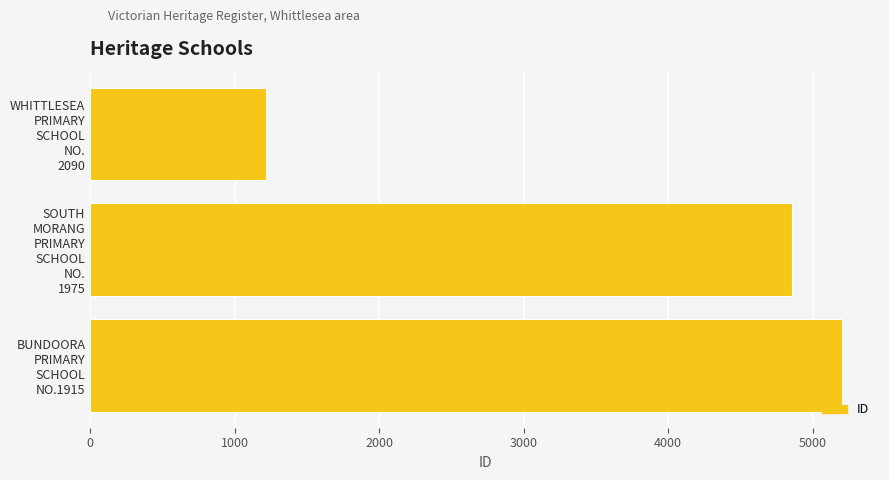

What is the value of the 3rd bar from the top?

5205